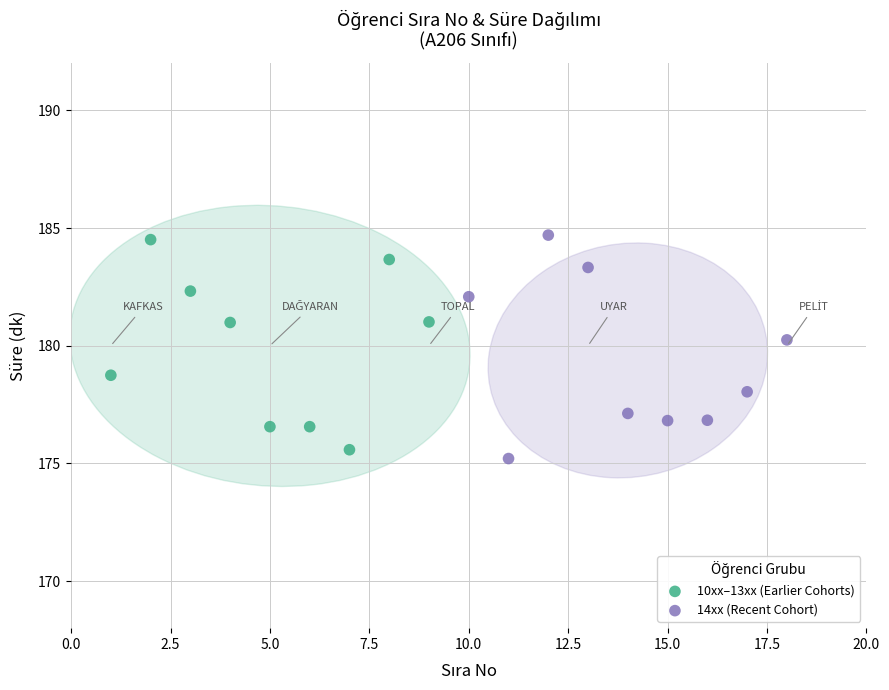

What are all the series names shown in the legend?

10xx–13xx (Earlier Cohorts), 14xx (Recent Cohort)